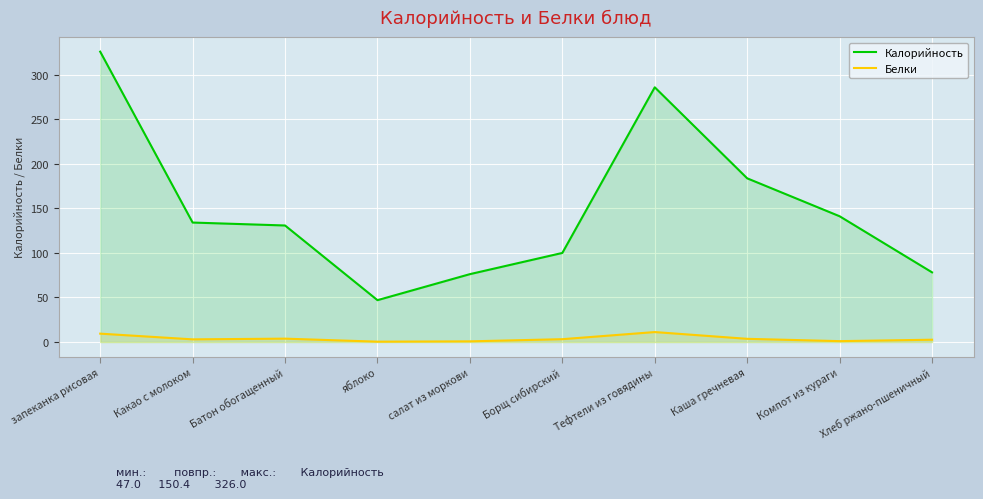

True or false: Калорийность and Белки intersect in this chart.

False